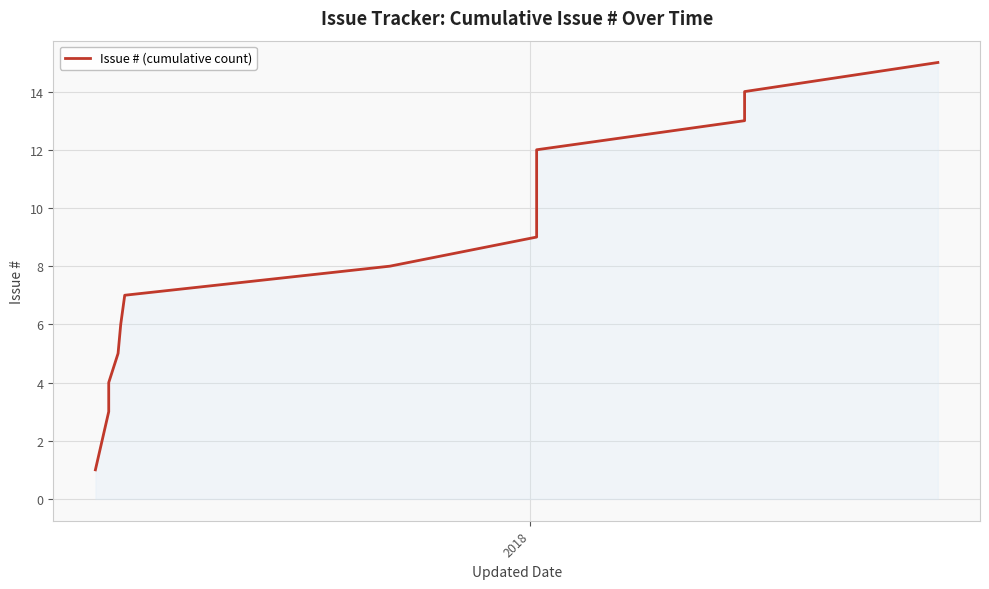

What is the average value?

8